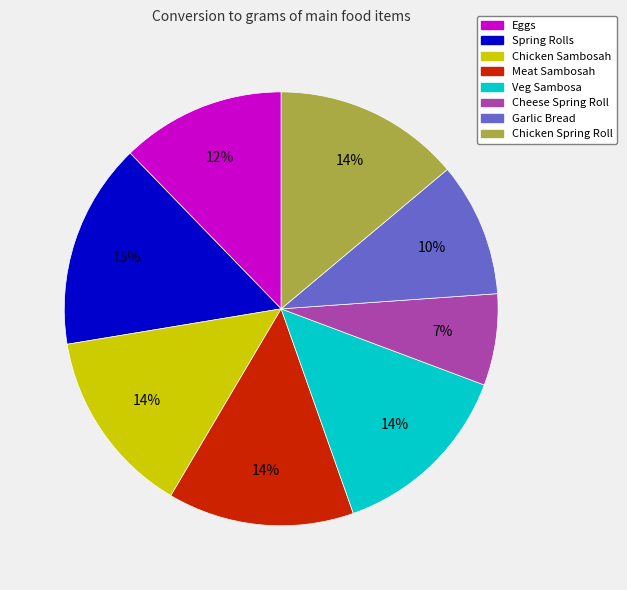

Between Cheese Spring Roll and Meat Sambosah, which is larger?

Meat Sambosah